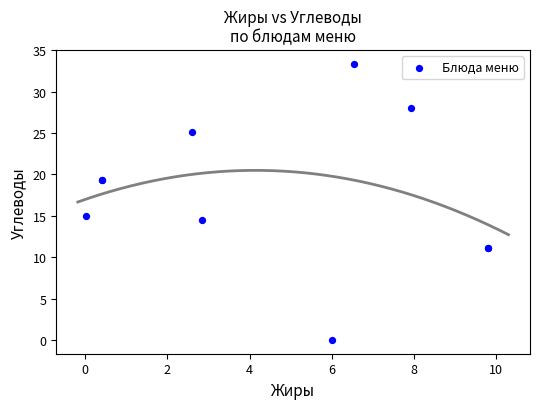

What Y value in the scatter plot is closest to 16?

15.0